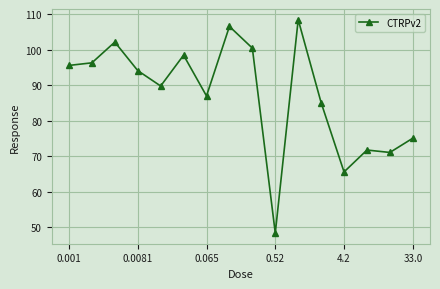

What is the average value?

87.2